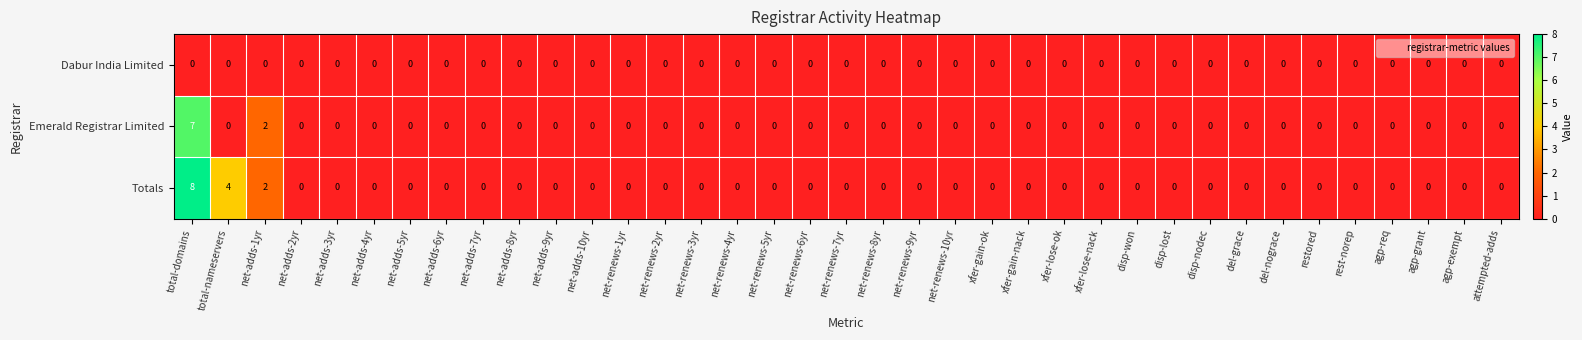

Is it true that Dabur India Limited equals 0 at rest-norep?

True